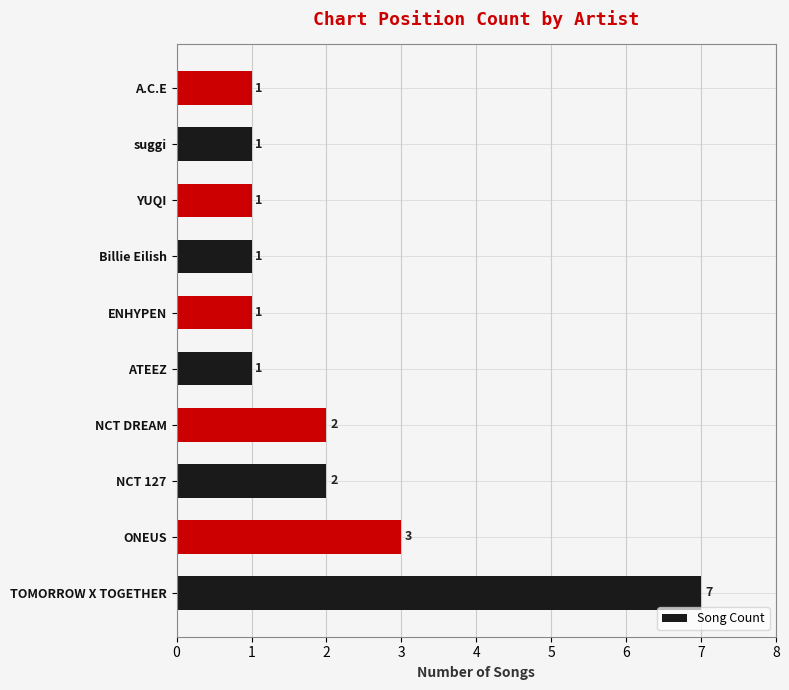

The value at NCT DREAM is 1. True or false?

False